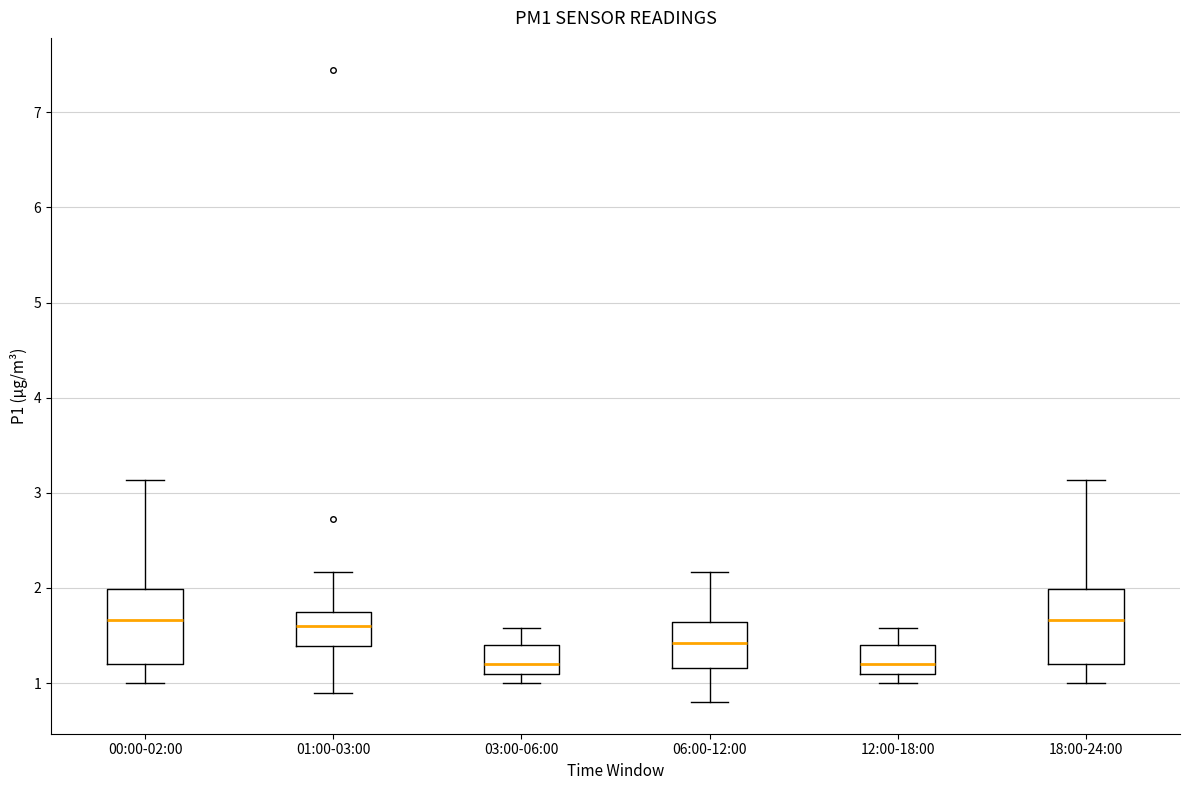

Where does the median line of the box for 06:00-12:00 sit on the y-axis? The values are not printed on the chart, so give them approximately, as read against the axis.

1.4